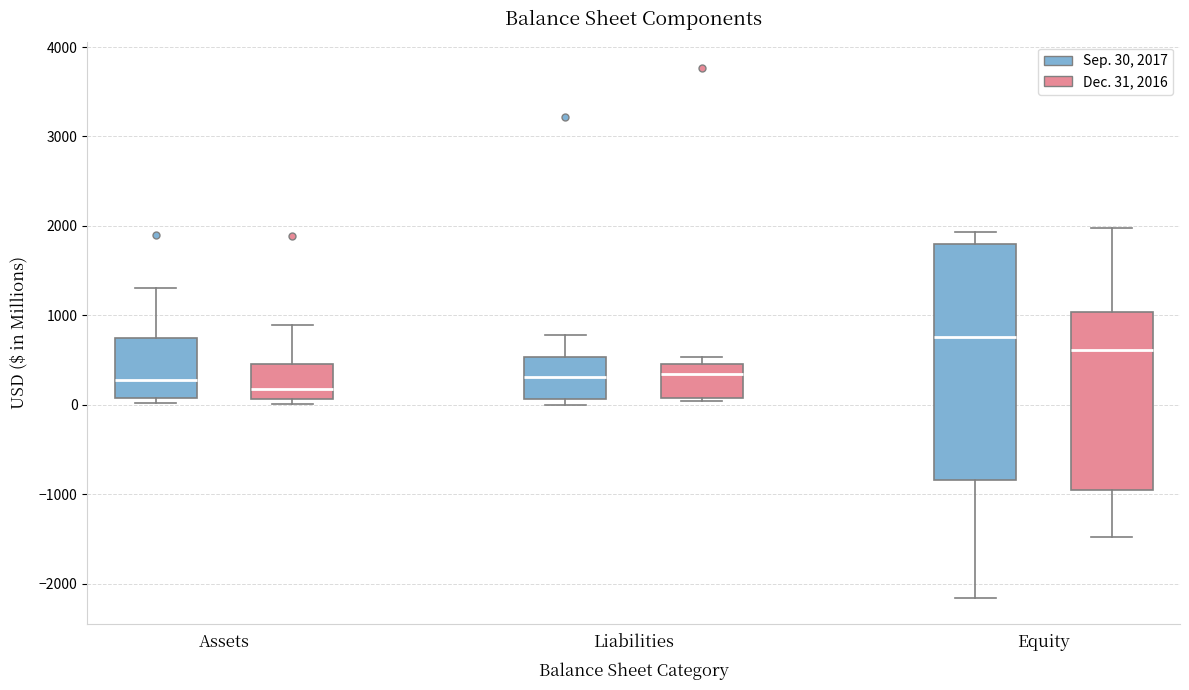

Which box has the lowest median line?

Assets (Dec. 31, 2016)